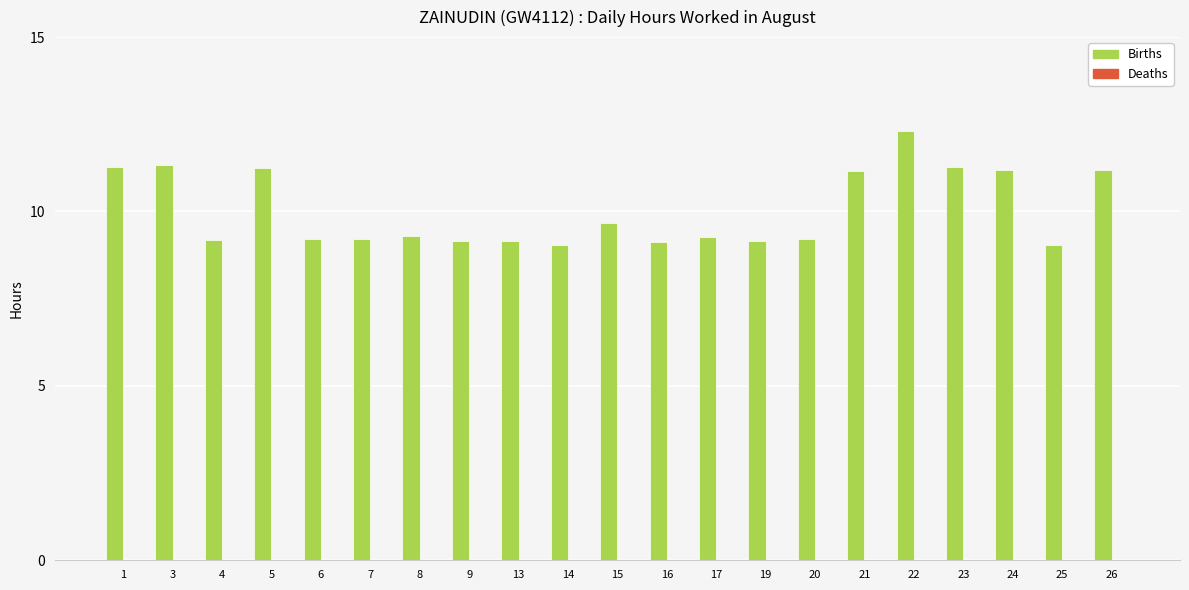

What is the smallest value displayed?

9.0